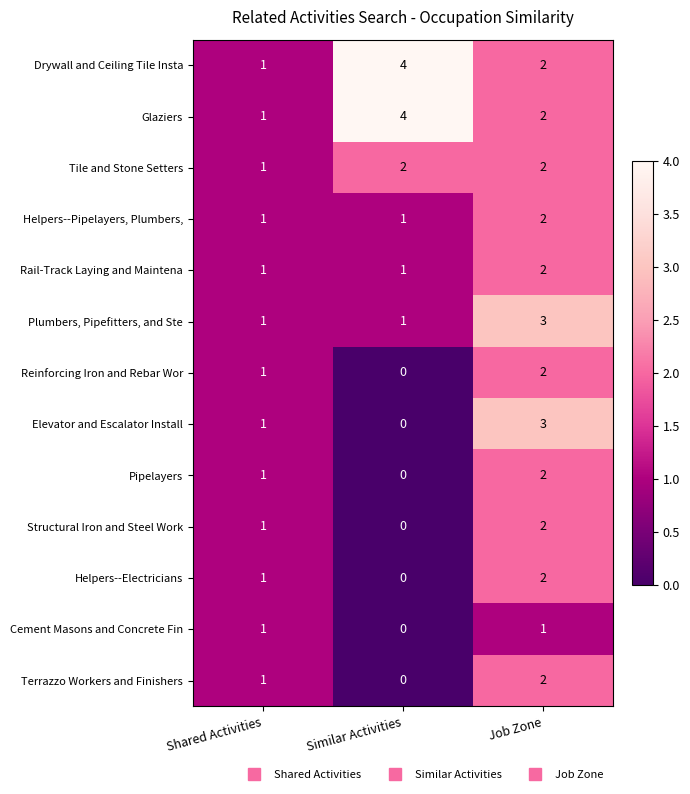

At which category does the chart reach its peak across all series?

Similar Activities